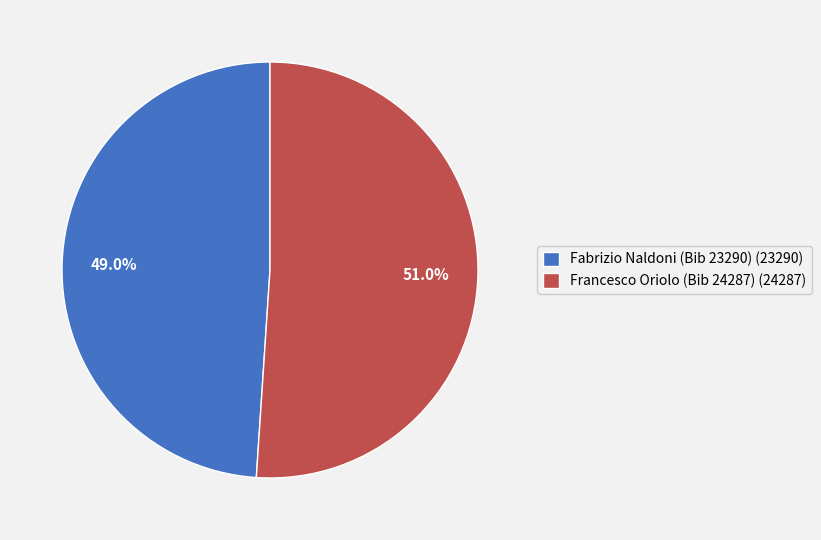

To the nearest percent, what is the difference between the largest and smallest slice percentages?

2%